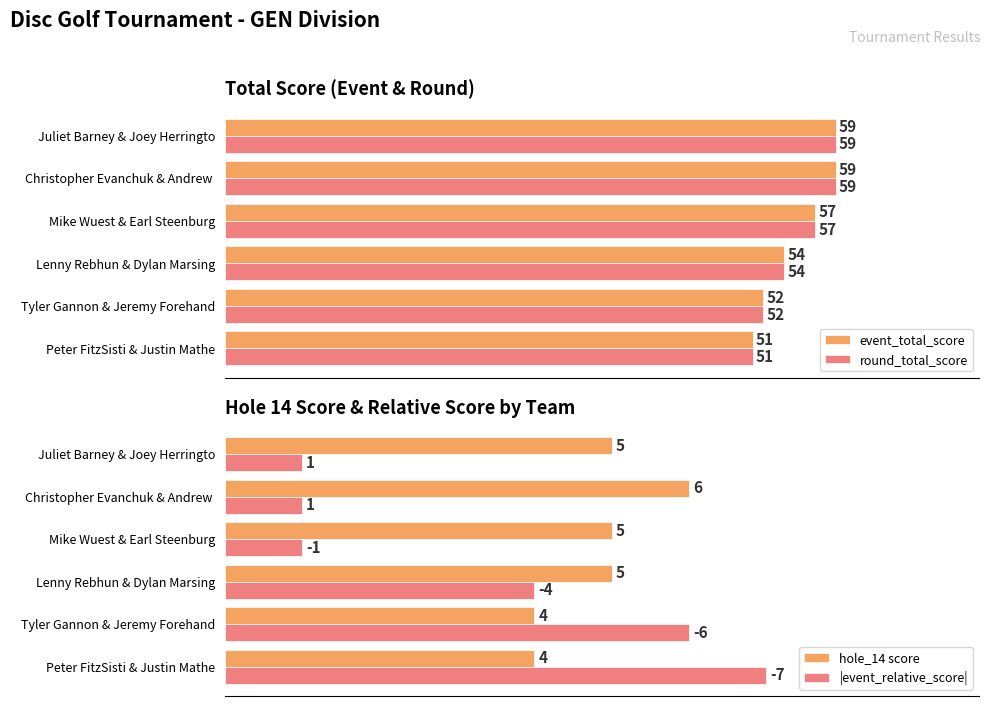

At which label is event_total_score closest to 55?

Lenny Rebhun & Dylan Marsing